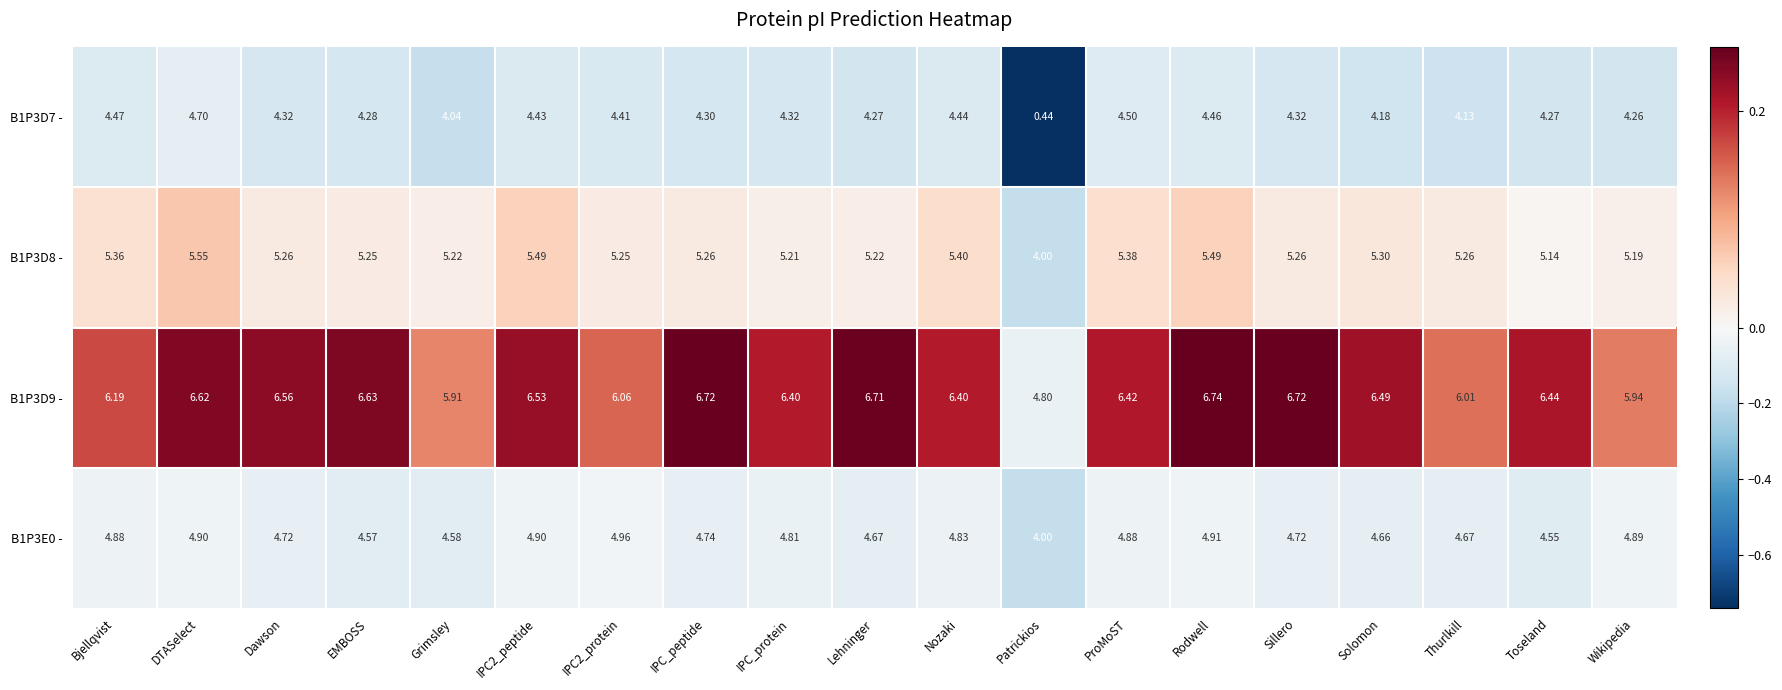

Where does the B1P3D9 - series first go above 6?

Bjellqvist